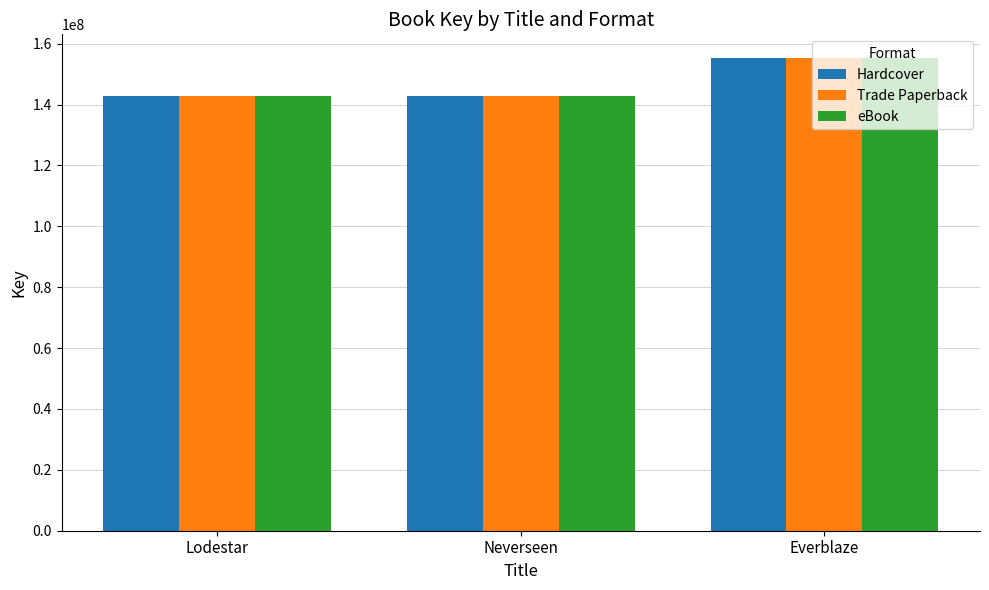

What is the total value across all series at Lodestar?

428900508